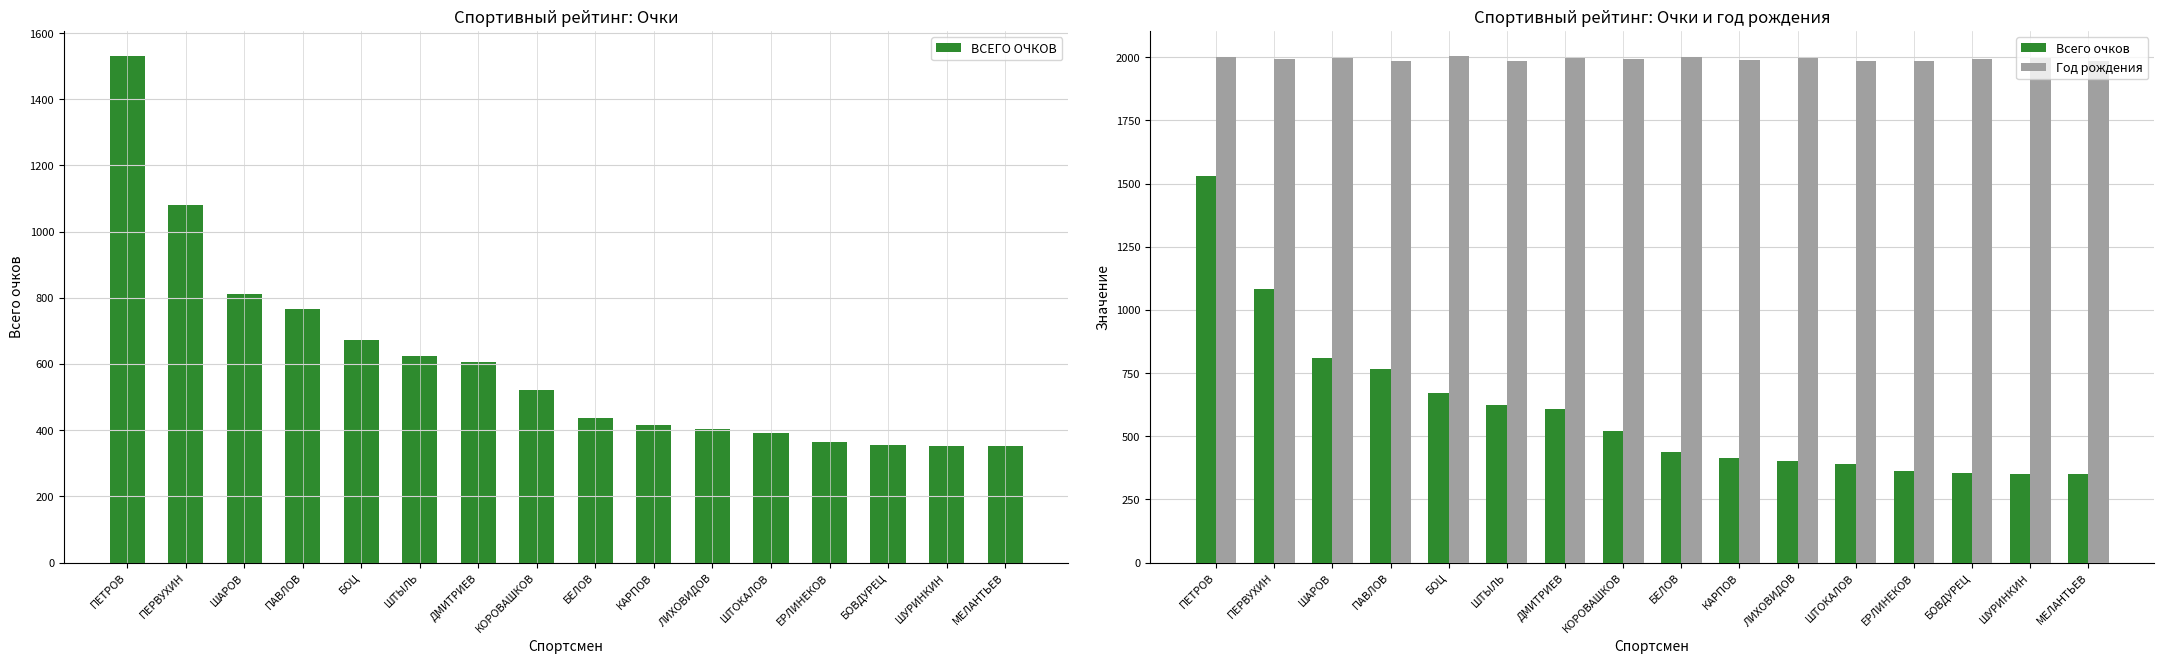

What is the sum of all Всего очков values?

9679.9